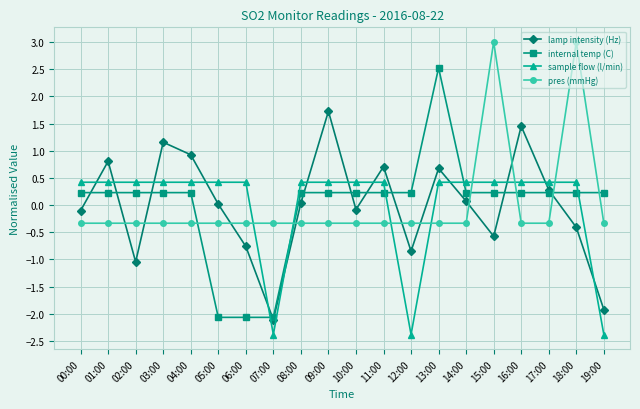

The sample flow (l/min) series shows 0.7 at 00:00. True or false?

False